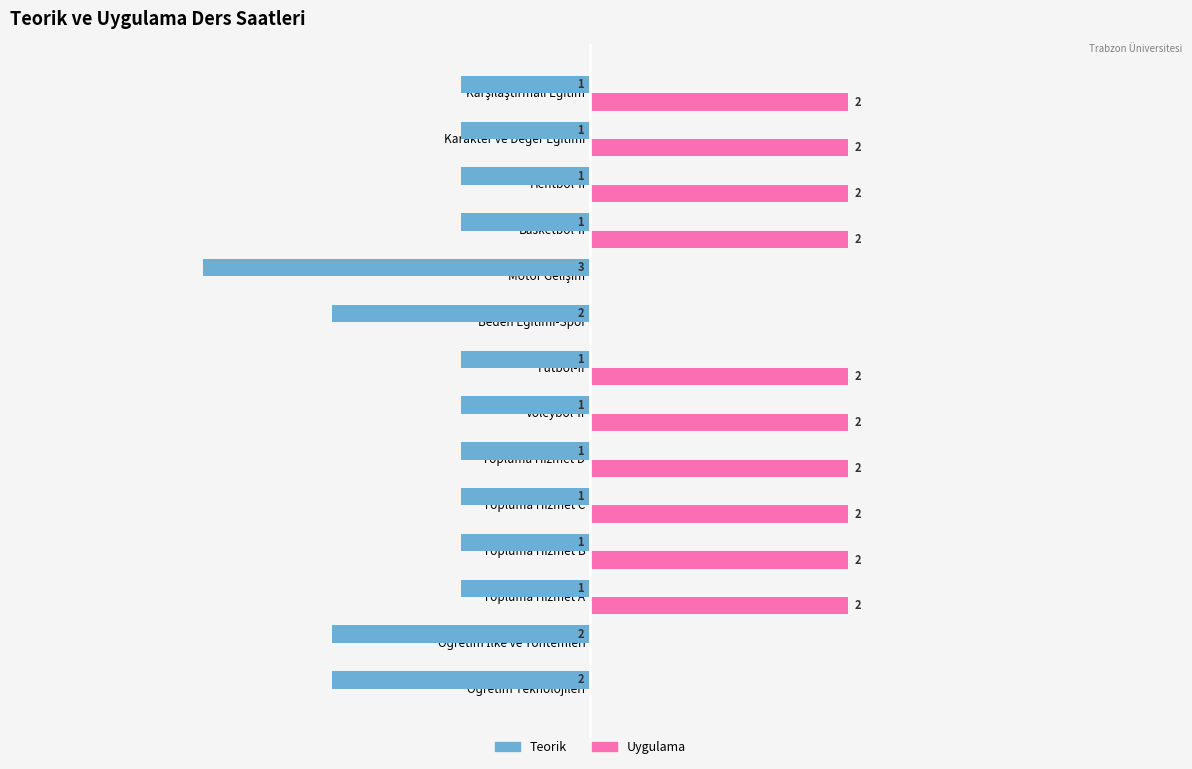

Which series has the largest total across all categories?

Uygulama